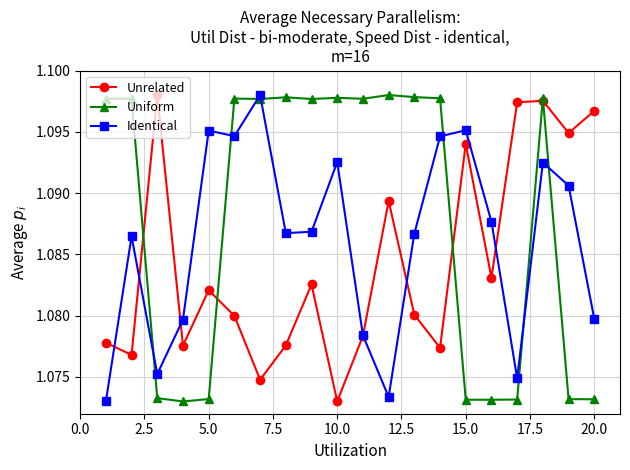

Which series has the largest total across all categories?

Uniform